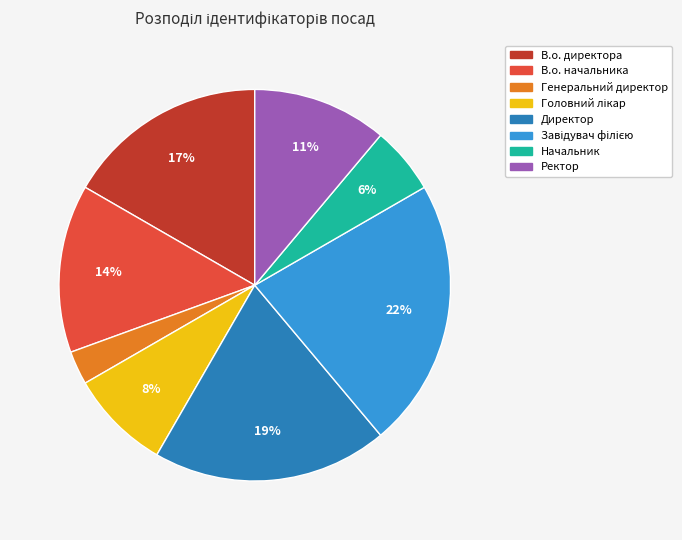

Which slice is the smallest?

Генеральний директор